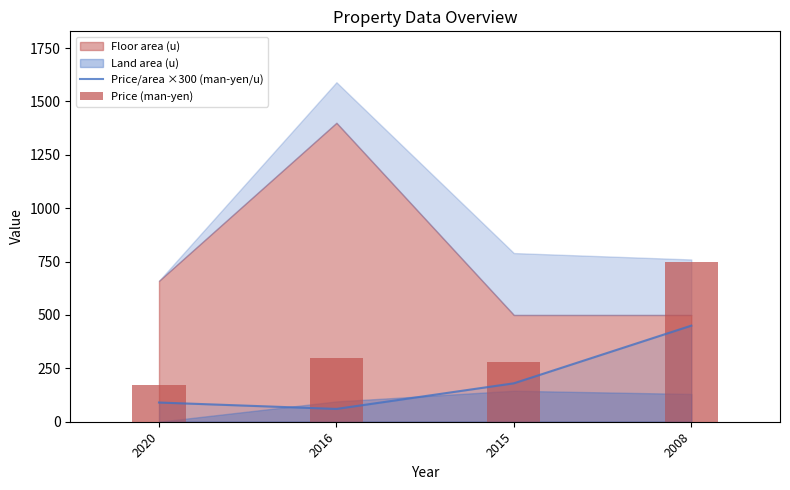

Which label corresponds to the smallest value in the chart?

2016